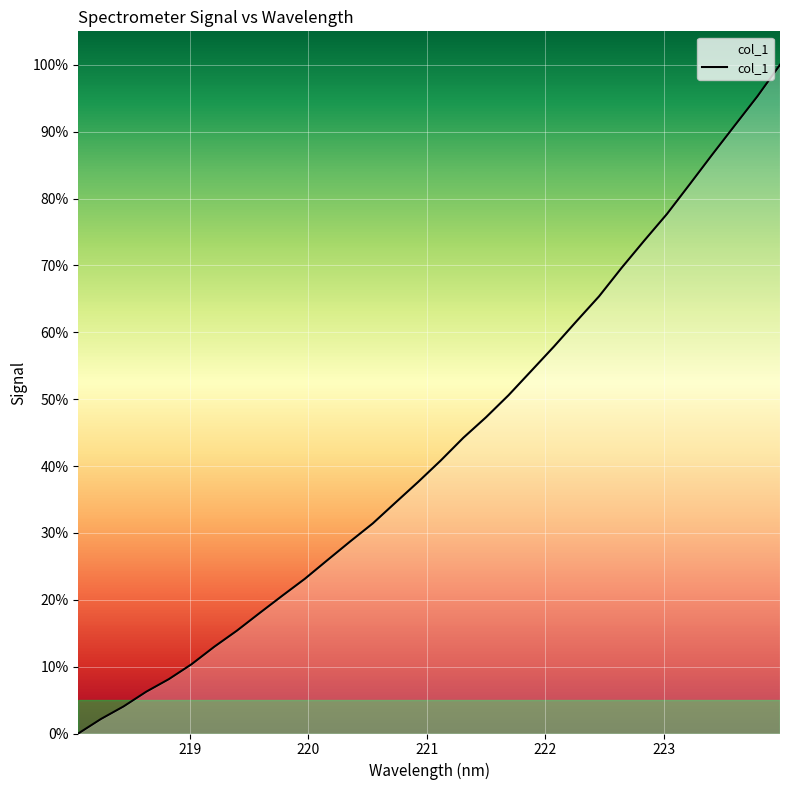

What is the maximum value shown in the chart?

100.0